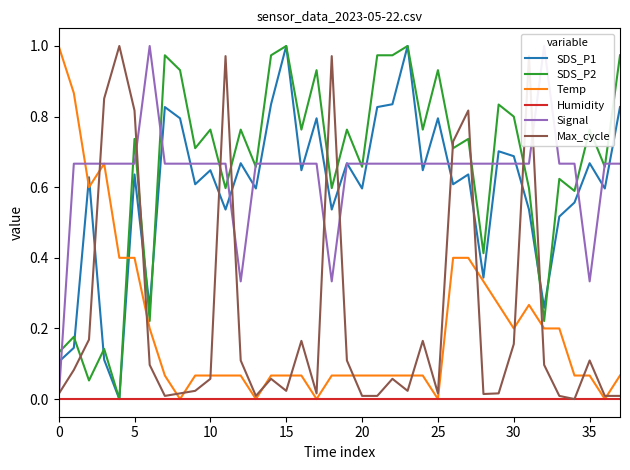

What is the total value across all series at 15?

2.4